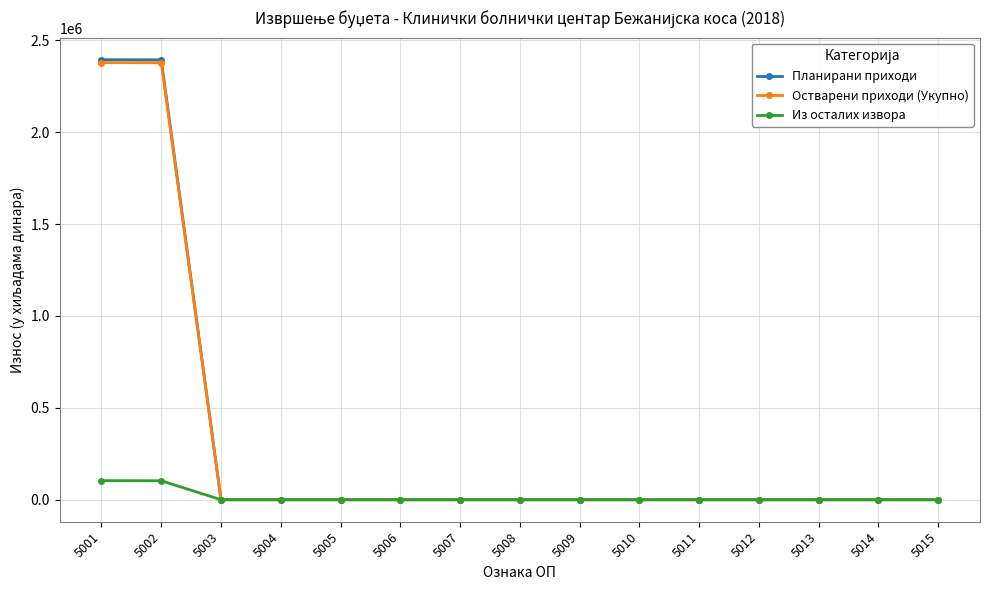

What is the difference between the highest and lowest values at 5001?

2290350